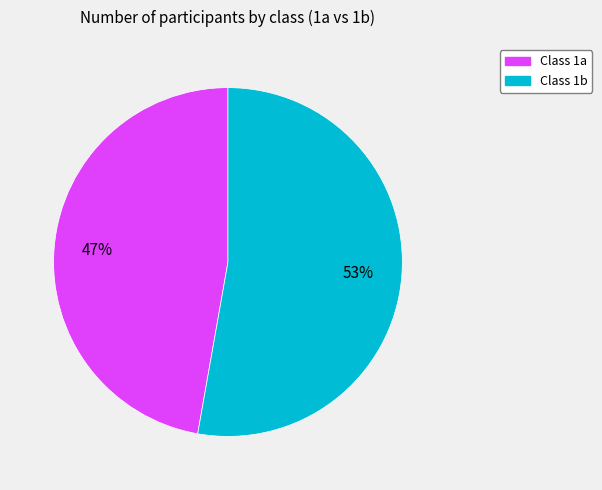

Is there a majority slice in this chart?

Yes